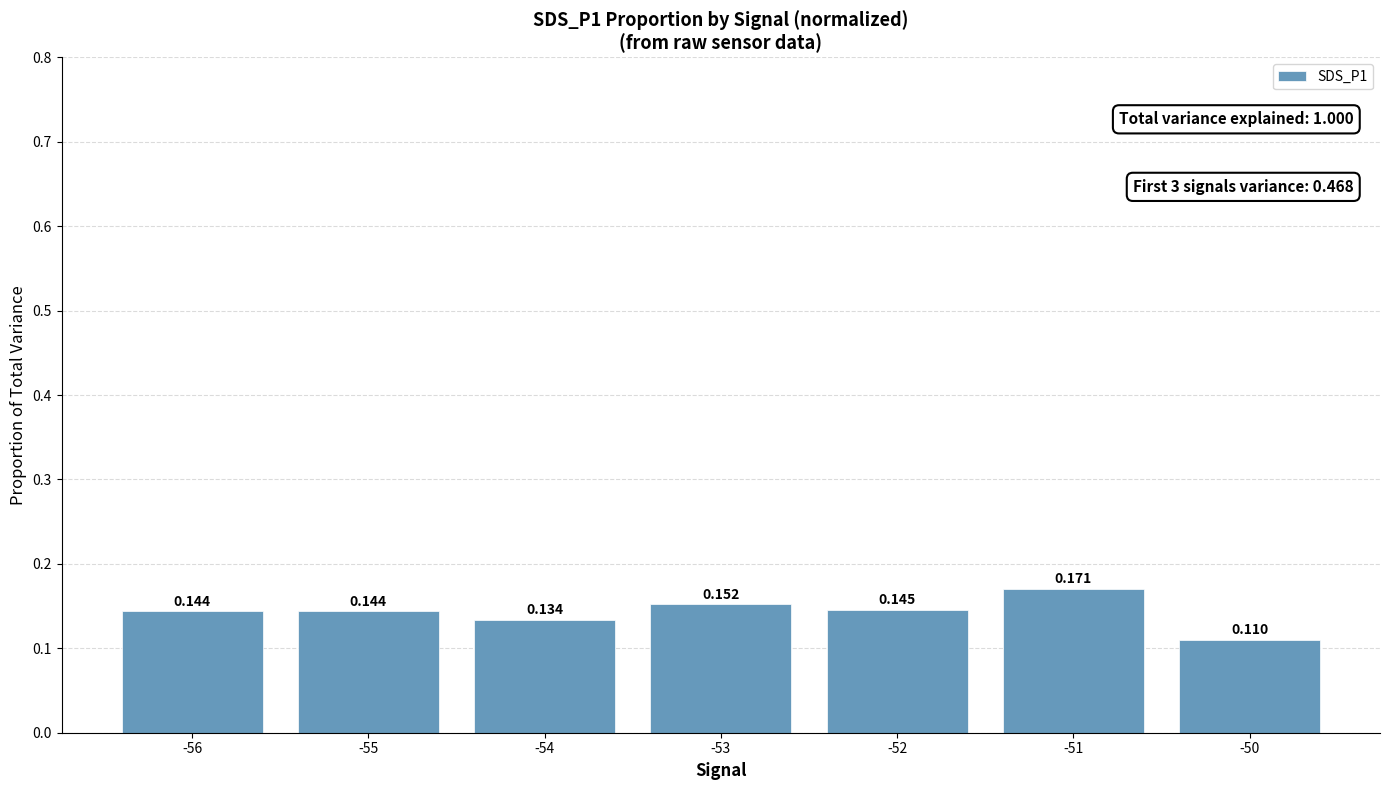

The value at -53 is 0.2. True or false?

False